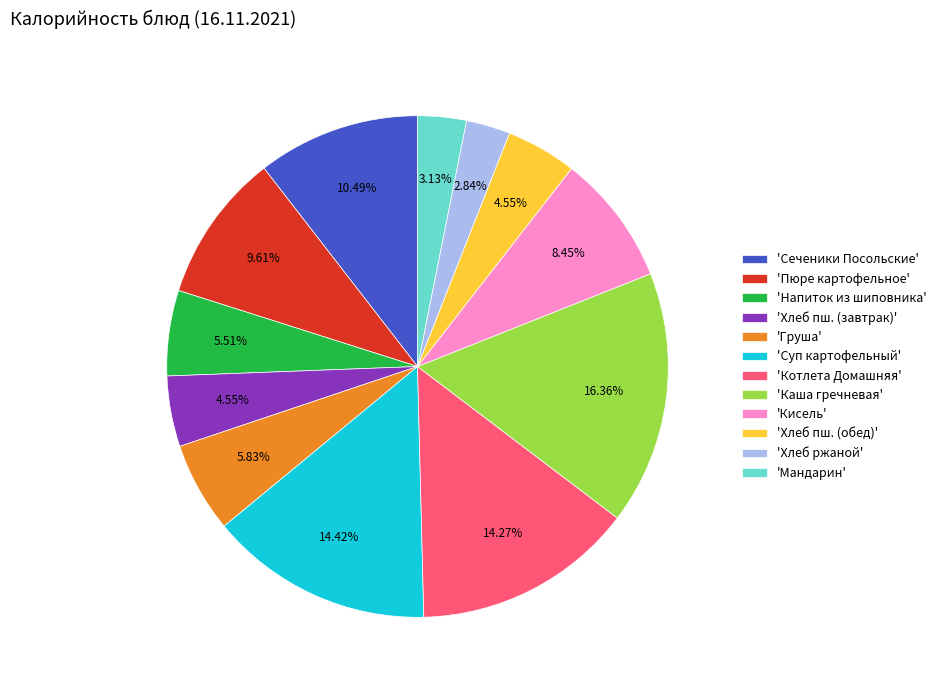

Do 'Суп картофельный' and 'Хлеб ржаной' together represent more than half of the pie?

No